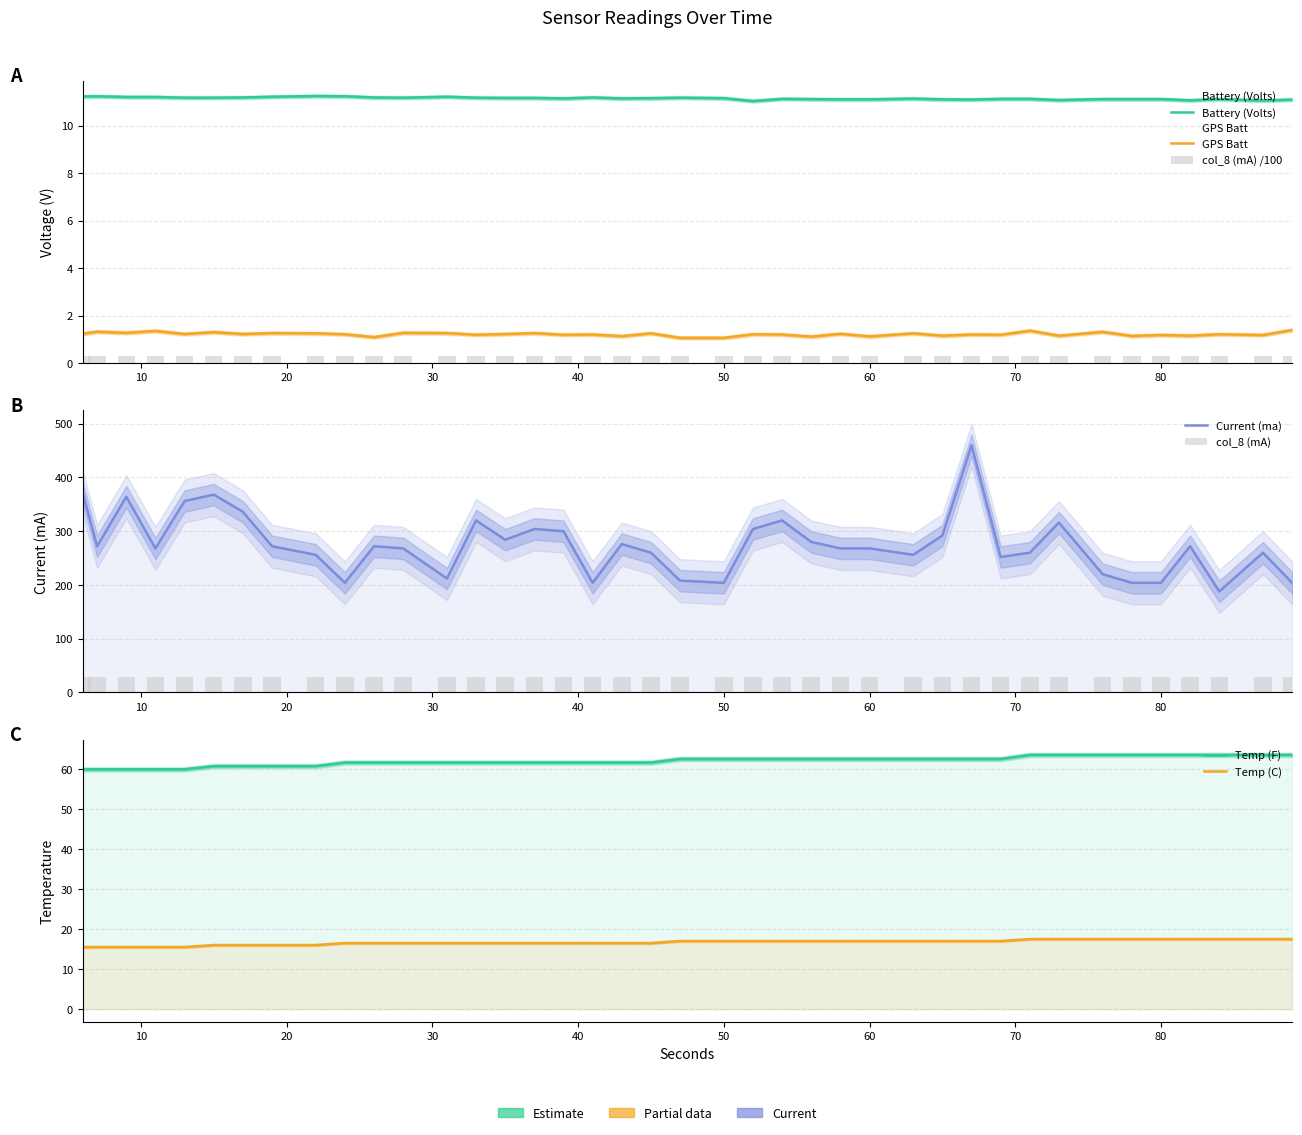

What is the value of the GPS Batt bar at the 3rd from the left?

1.3